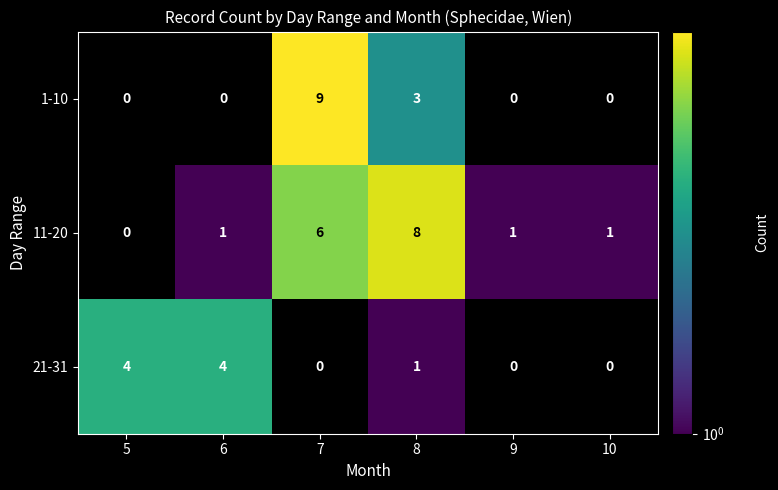

How many series are shown in this chart?

3